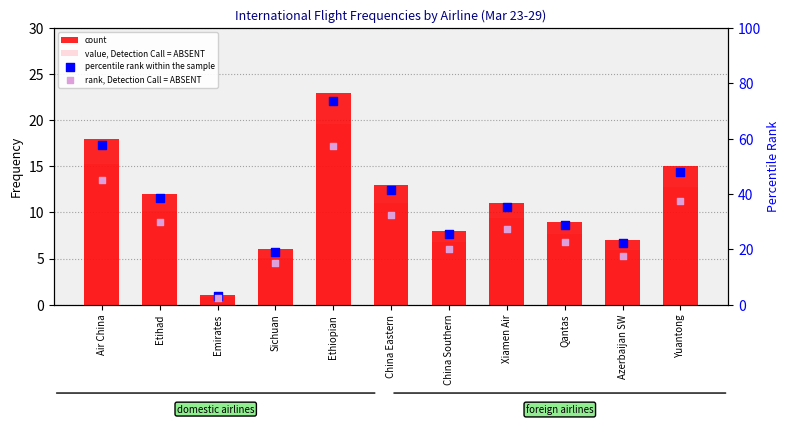

What are all the series names shown in the legend?

count, value, Detection Call = ABSENT, percentile rank within the sample, rank, Detection Call = ABSENT